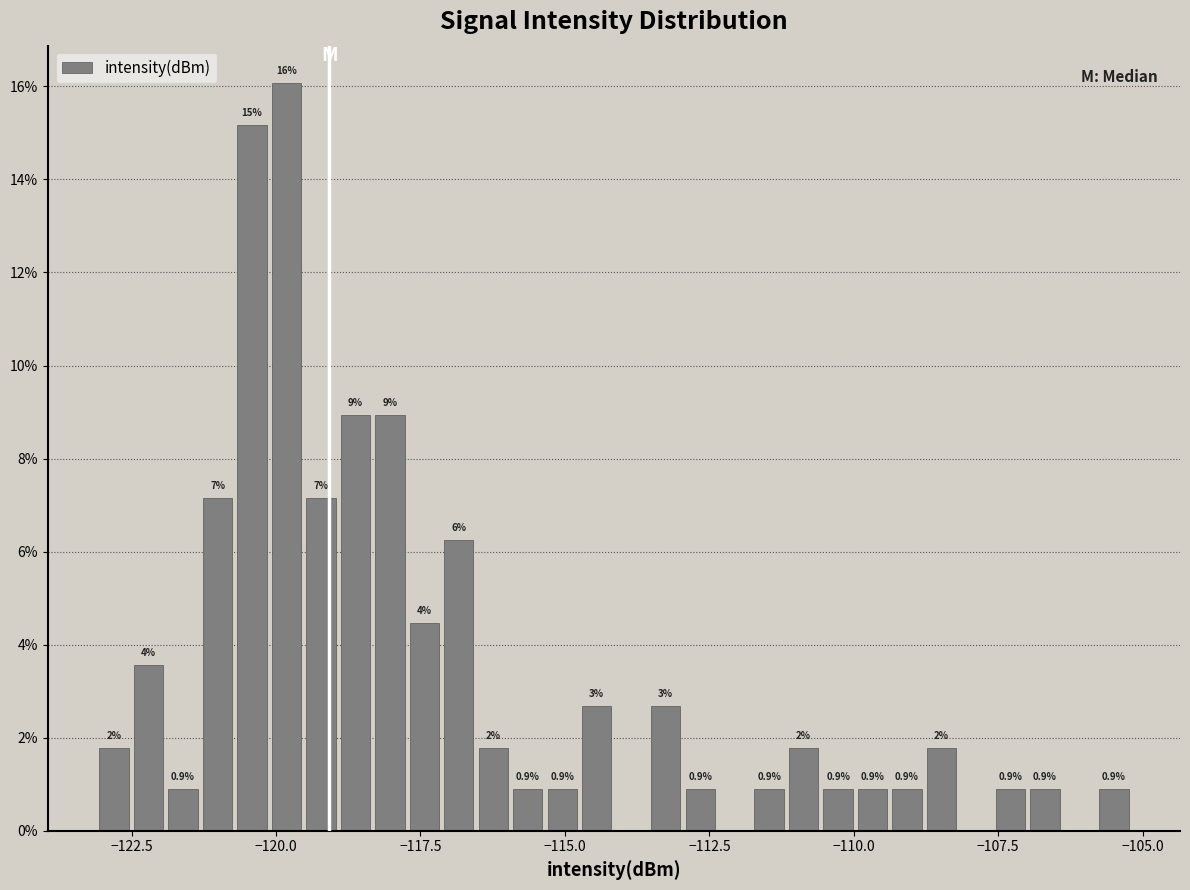

Read against the x-axis, roughly where is the centre of the tallest bar?

-120.0